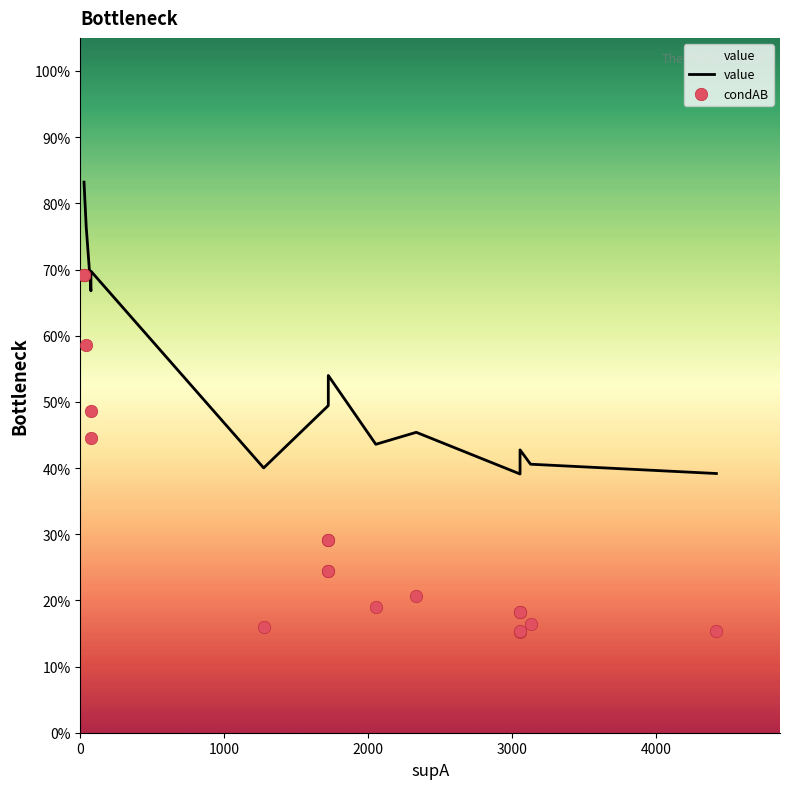

Which series has the widest spread of Y values?

condAB